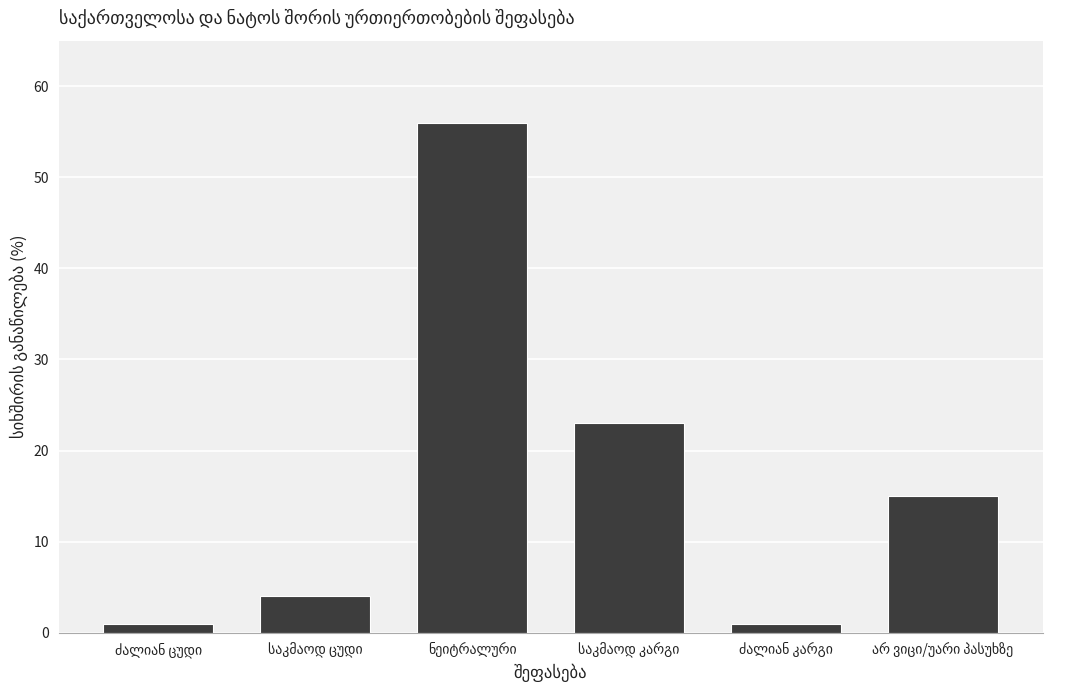

How many values are below 15?

3